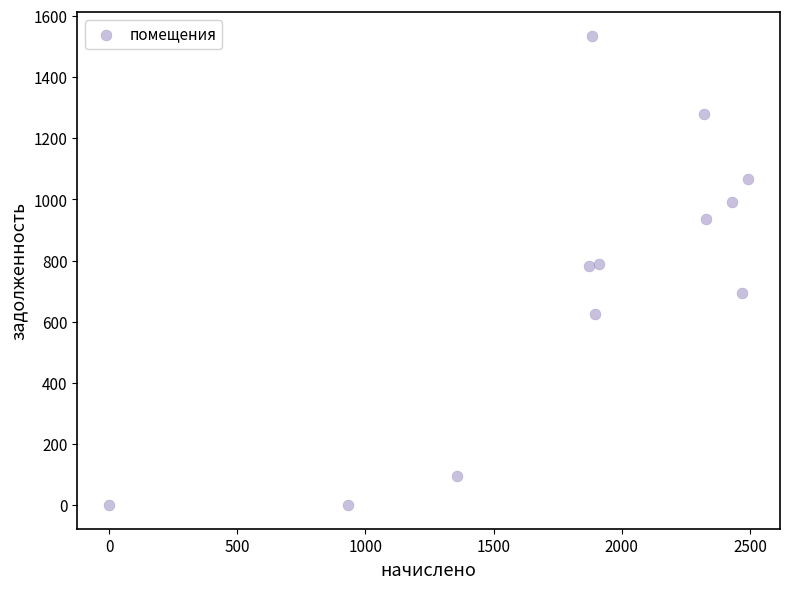

What is the range of Y values (max minus min)?

1535.2